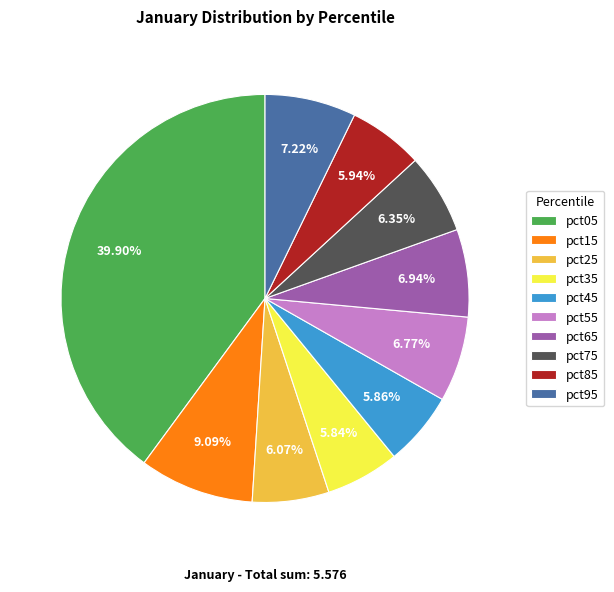

Do pct85 and pct75 together represent more than half of the pie?

No